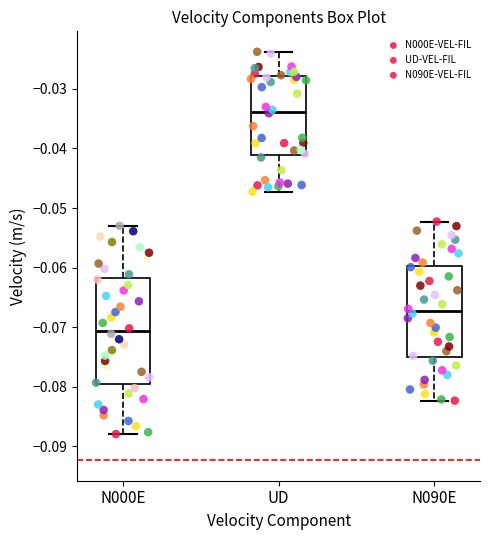

Reading left to right, transcribe this box plot: for each box, give where its median line is, the range the box spans, and where its two whiskers end, as read against the y-axis. The values are not printed on the chart, so give them approximately, as read against the axis.

N000E: median -0.071, box -0.080 to -0.062, whiskers -0.088 to -0.053
UD: median -0.034, box -0.041 to -0.028, whiskers -0.047 to -0.024
N090E: median -0.067, box -0.075 to -0.060, whiskers -0.082 to -0.052